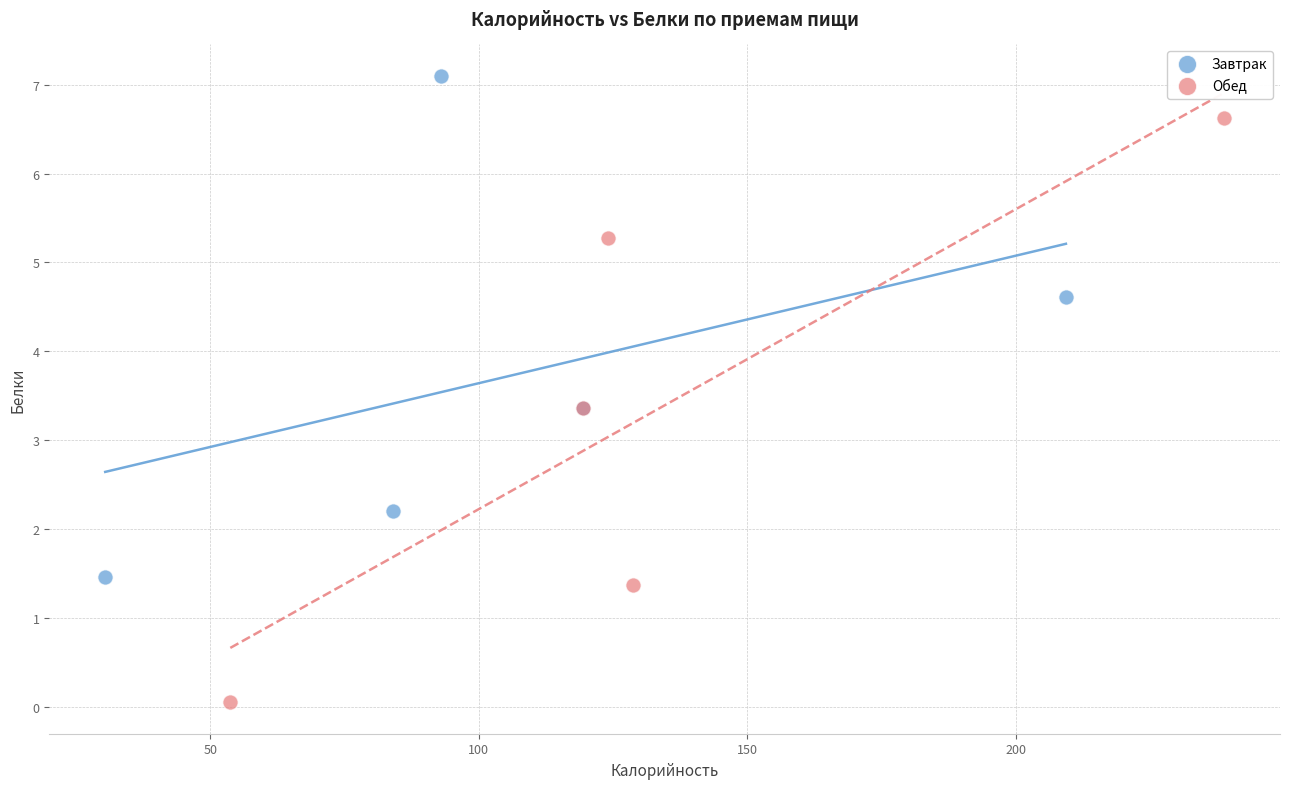

Which series reaches the minimum Y coordinate?

Обед